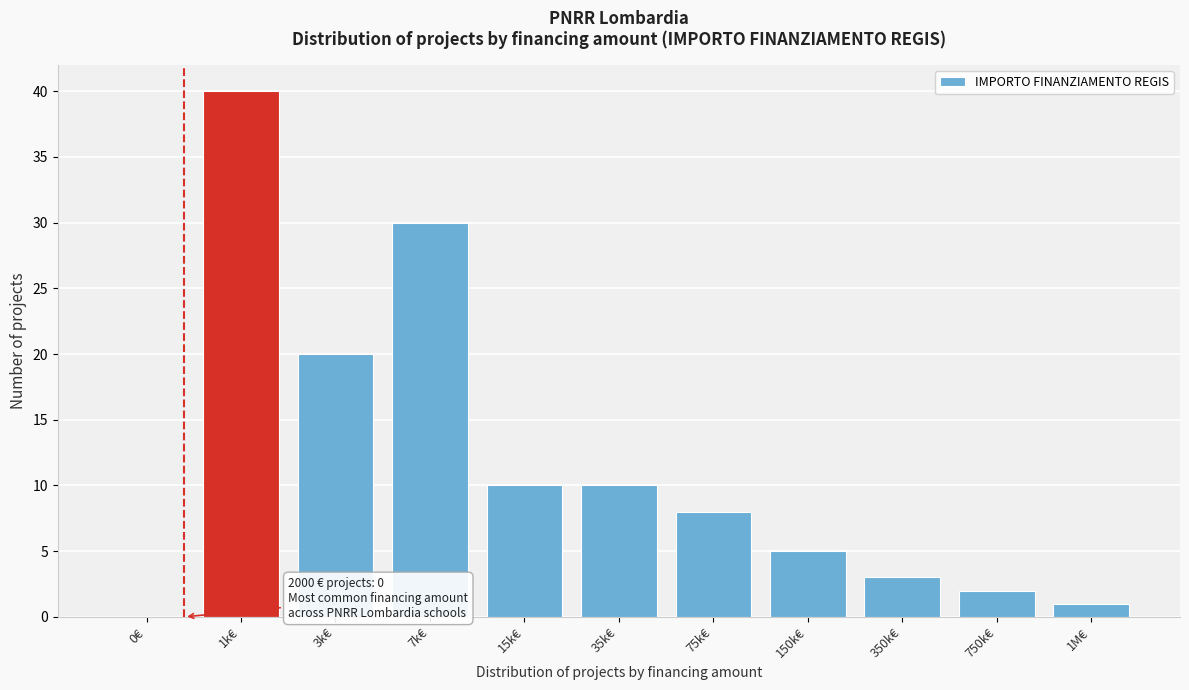

Reading left to right, extract all data points from this chart.

0€=0	1k€=40	3k€=20	7k€=30	15k€=10	35k€=10	75k€=8	150k€=5	350k€=3	750k€=2	1M€=1